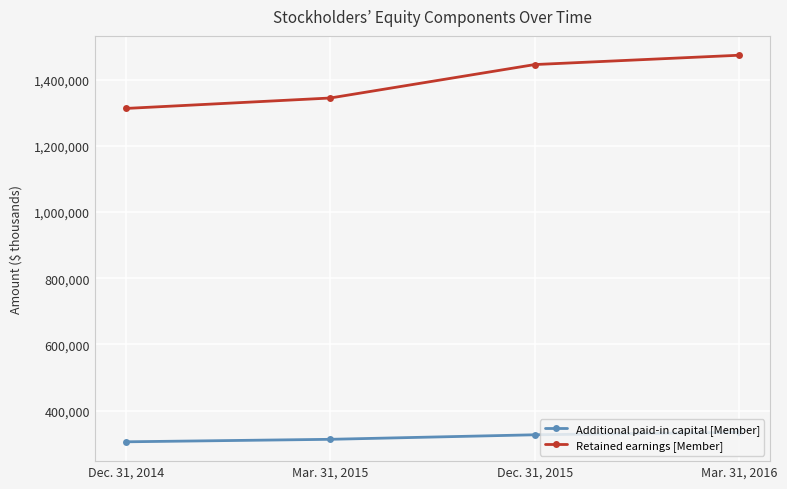

What is the difference between the maximum and minimum values in the Additional paid-in capital [Member] series?

28580